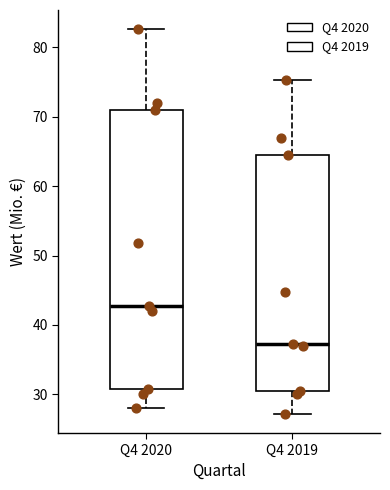

Which box's median line is the highest?

Q4 2020